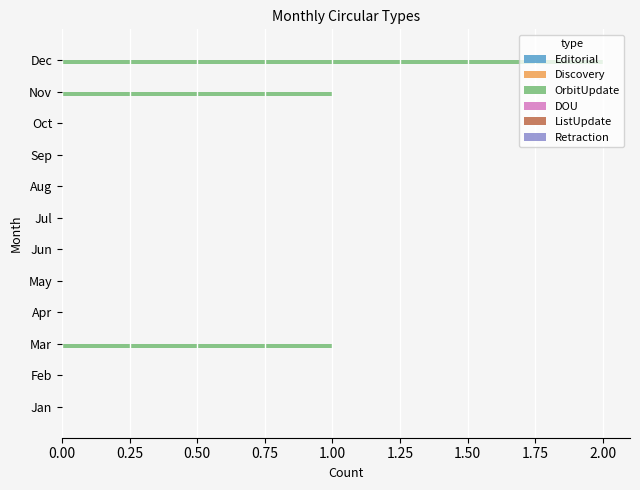

True or false: the data shows 0 at Jul.

True